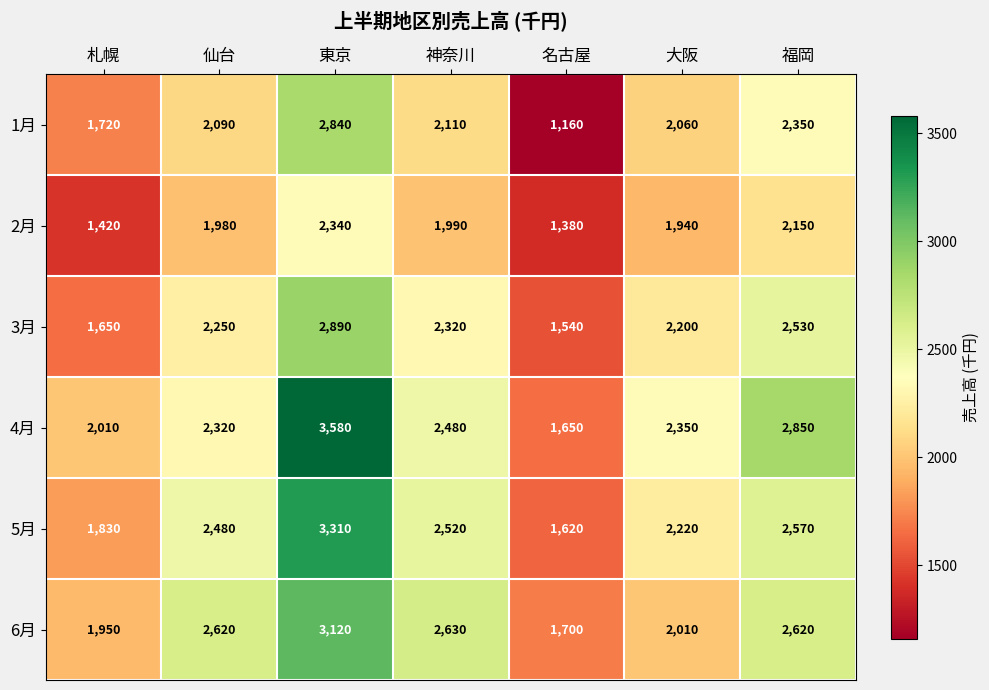

What is the difference between the maximum and minimum values in the 1月 series?

1680